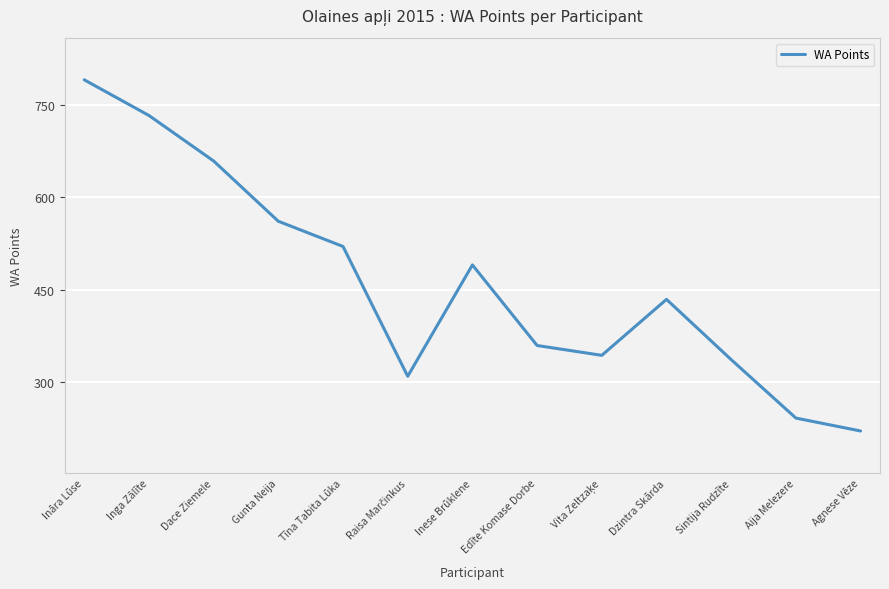

Is this an area chart (filled region under the line)?

No